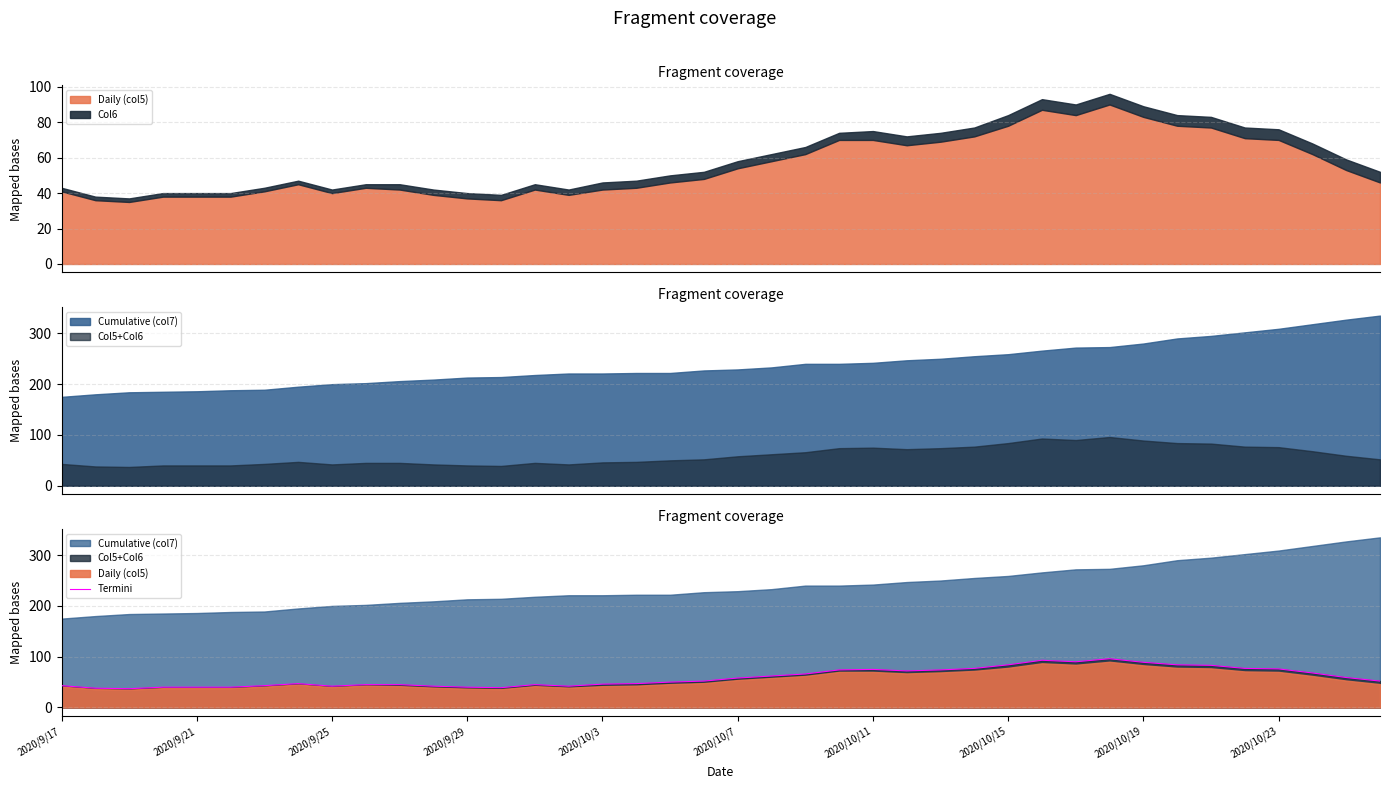

What is the difference between the maximum and second lowest values?

58